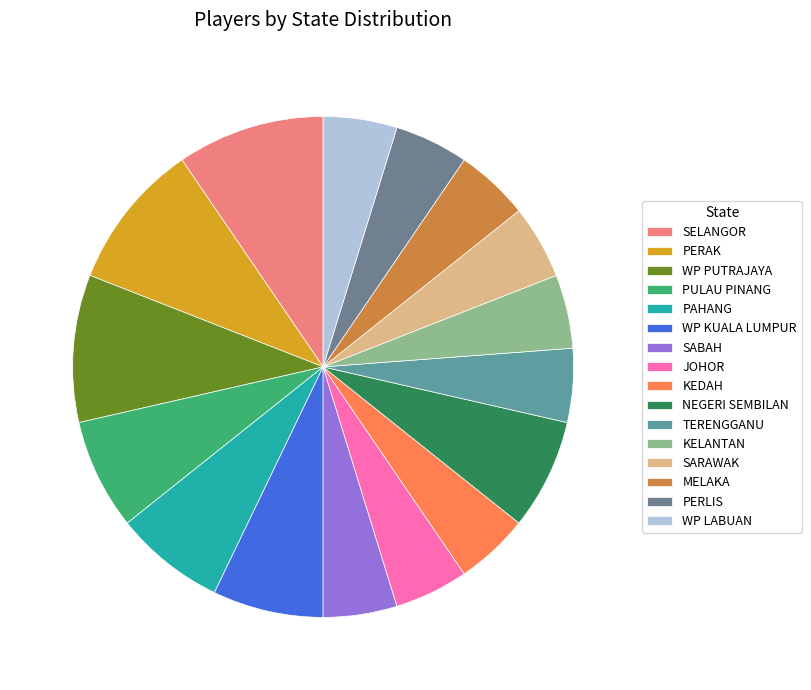

How many slices are in this pie chart?

16